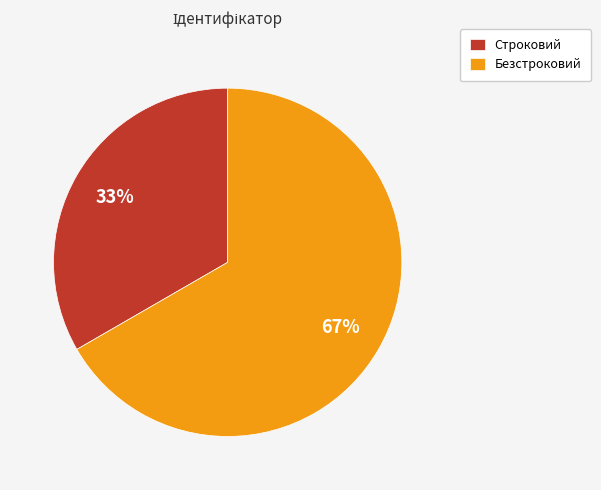

Which category has the biggest portion of the pie?

Безстроковий